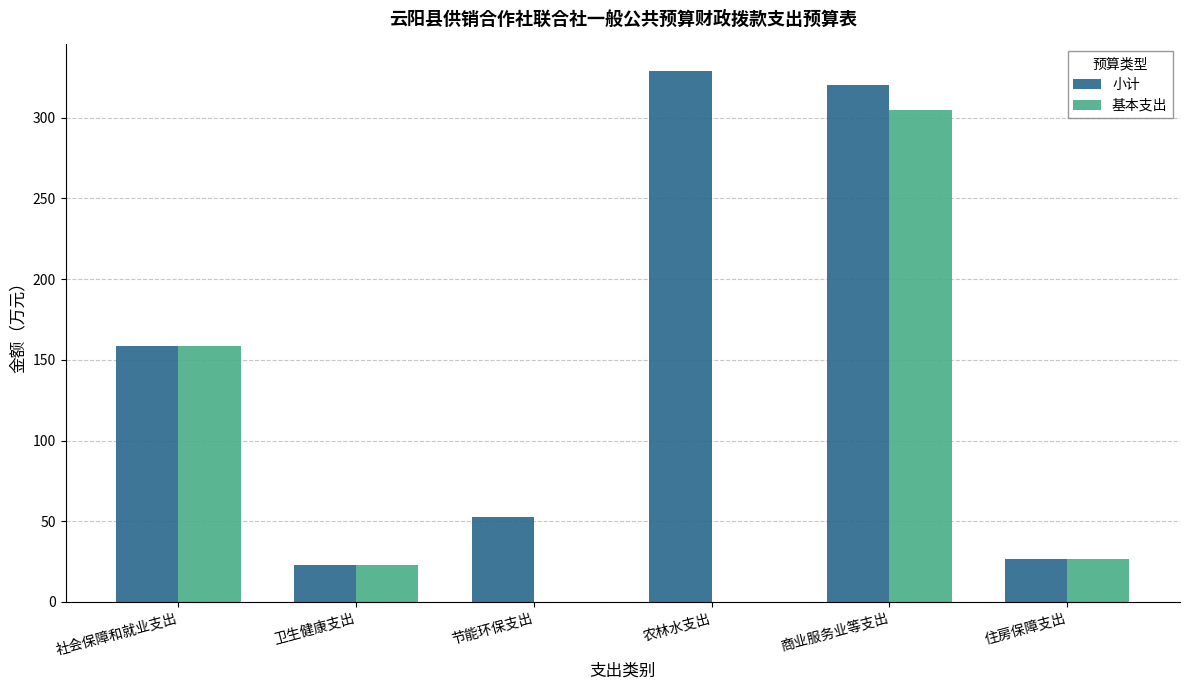

What are all the series names shown in the legend?

小计, 基本支出